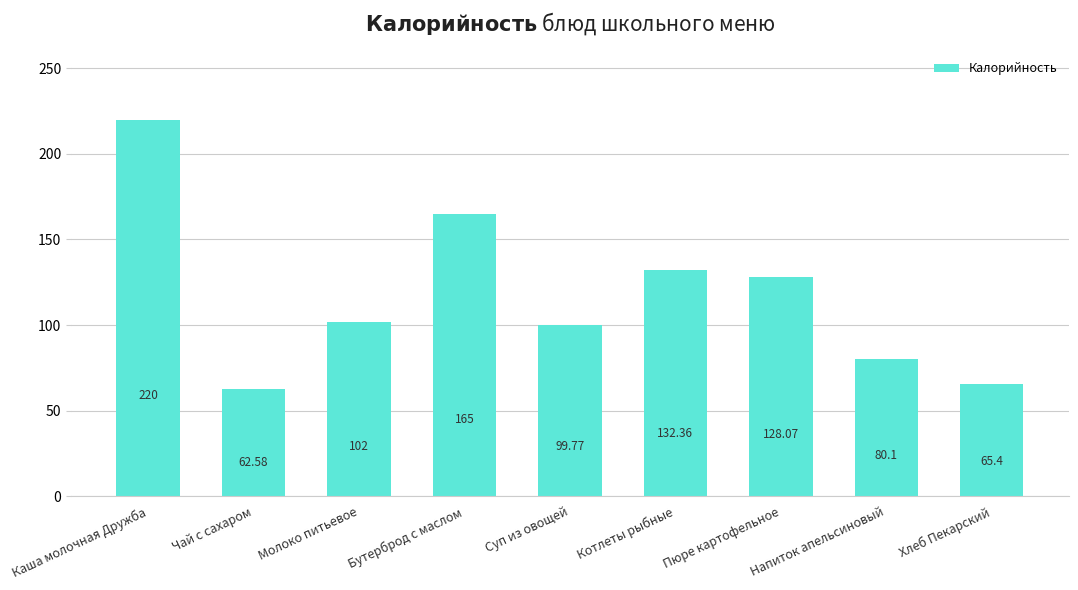

What is the label of the 3rd bar from the right?

Пюре картофельное